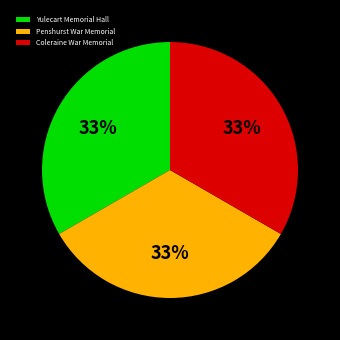

What is the ratio of the value at Coleraine War Memorial to the value at Penshurst War Memorial?

1.0